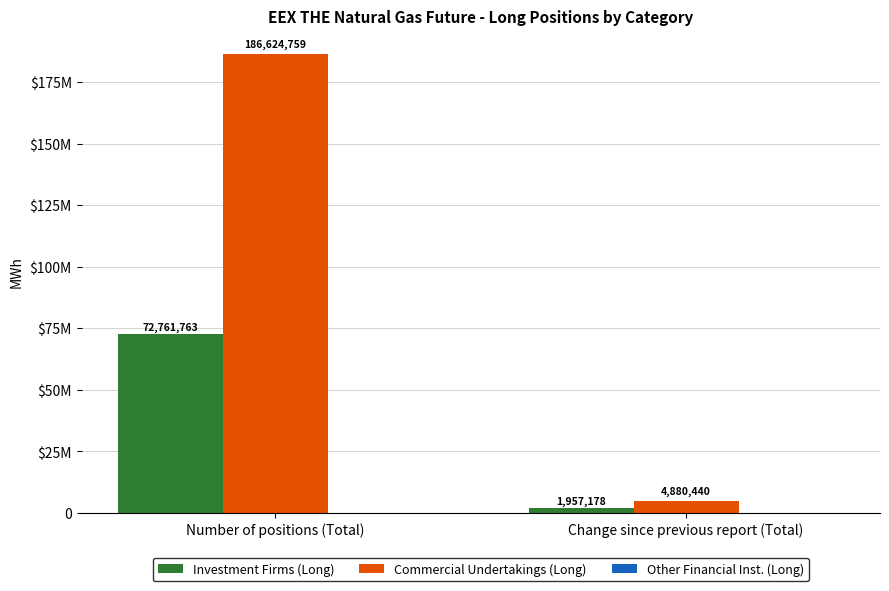

At how many categories does at least one series exceed 148400560?

1